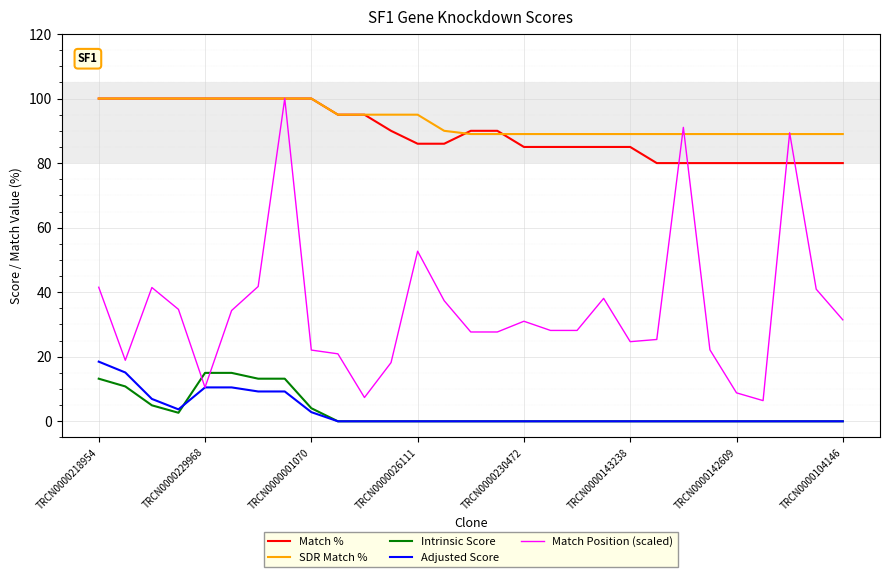

Which series has the largest range (max minus min)?

Match Position (scaled)